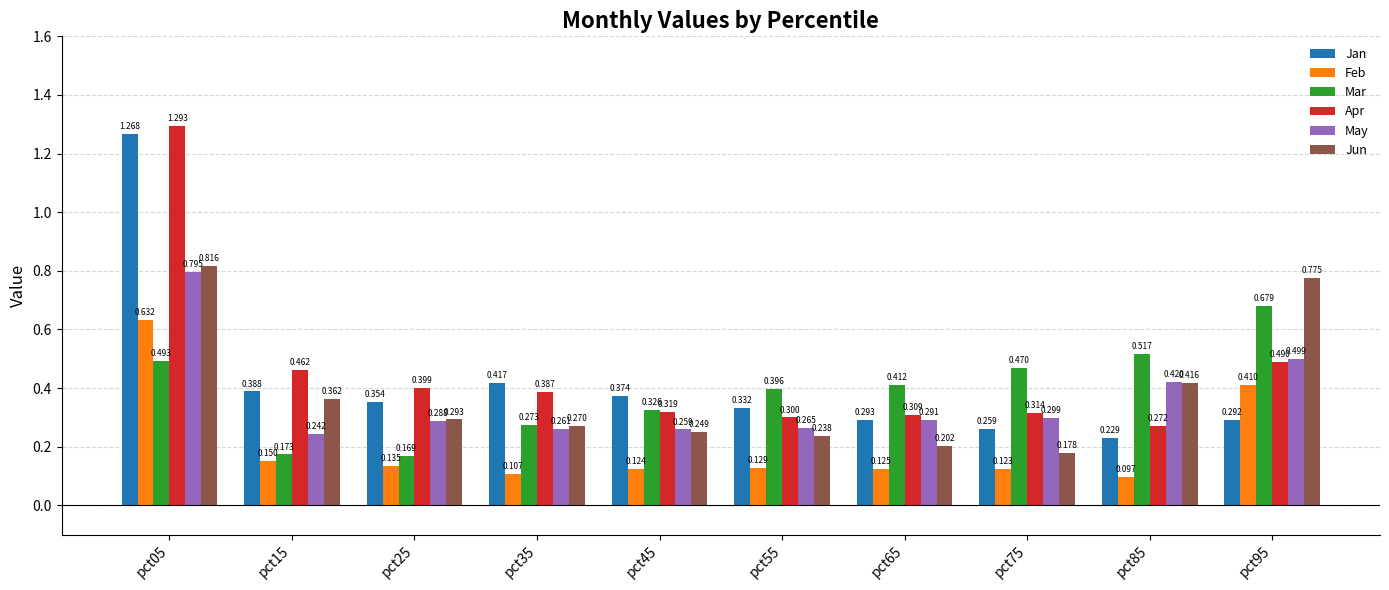

Is it true that Jan equals 0.1 at pct85?

False